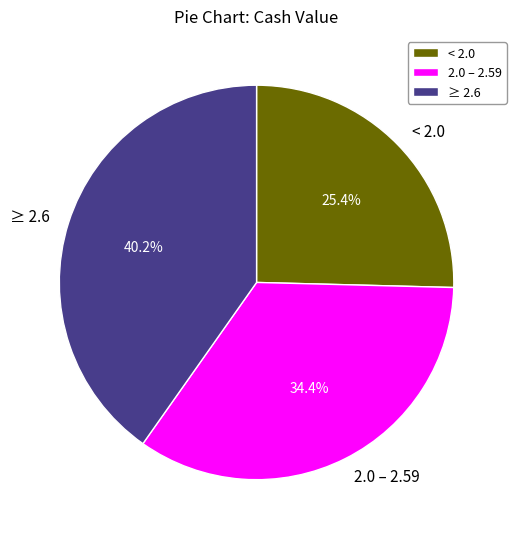

Approximately how many times larger is the value at 2.0 – 2.59 compared to ≥ 2.6?

0.9